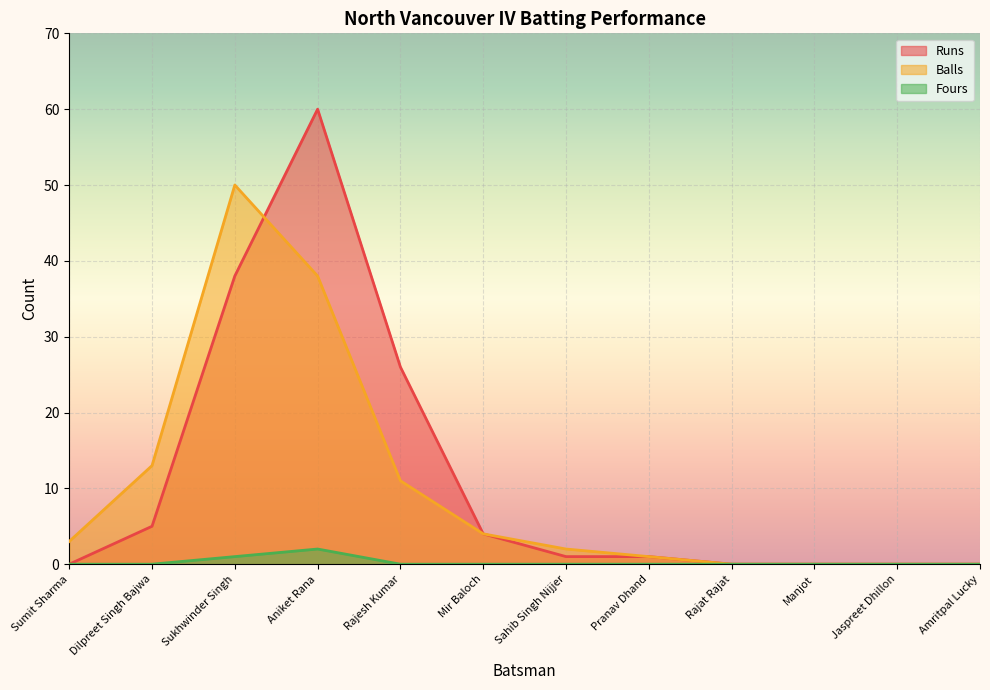

Is the value of Runs at Sumit Sharma greater than the value of Balls at Dilpreet Singh Bajwa?

No